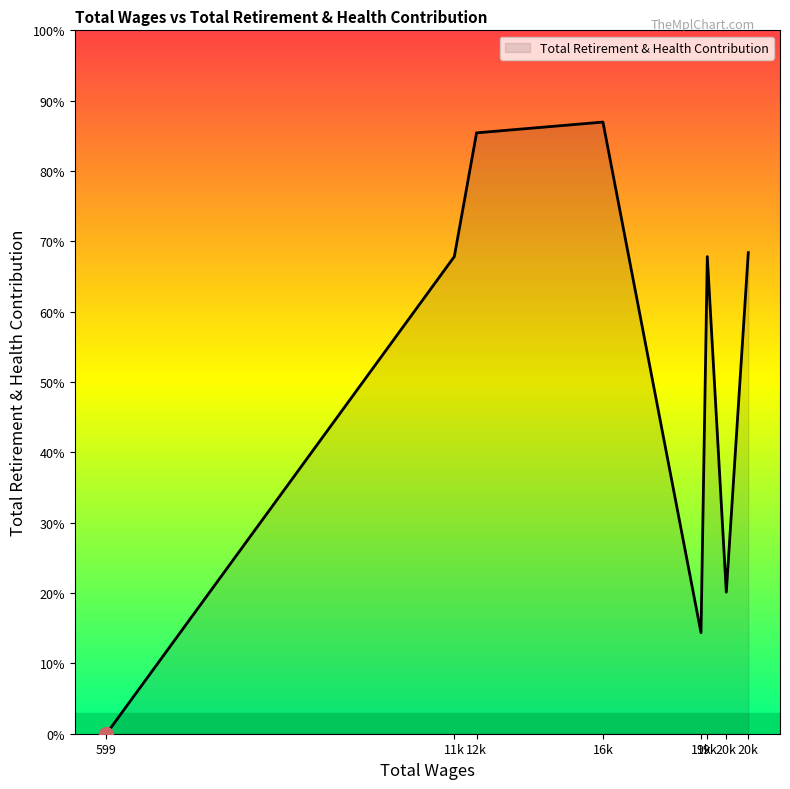

Does the chart display data point markers on the line(s)?

No